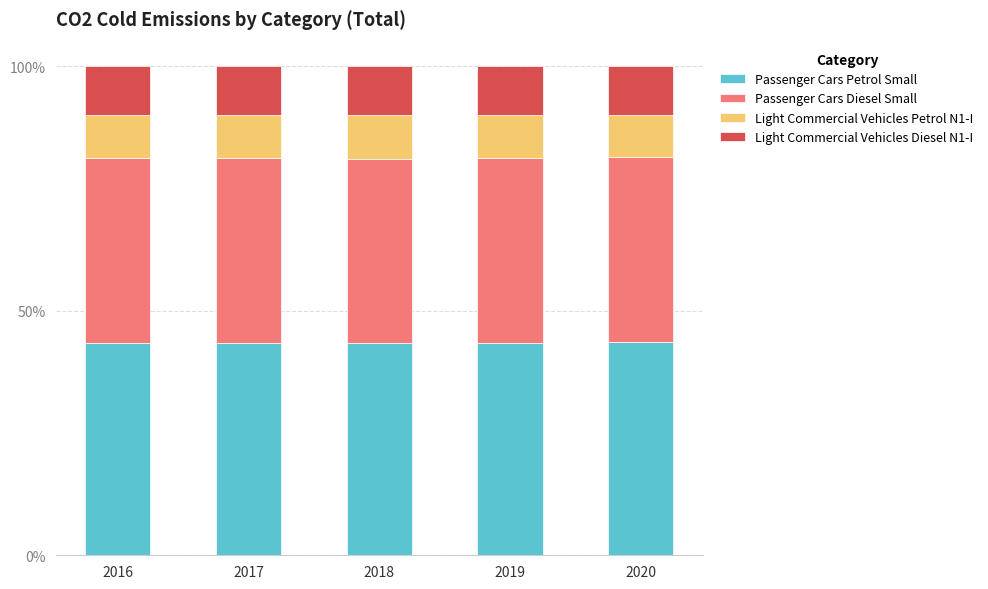

What is the total value across all series at 2018?

100.0